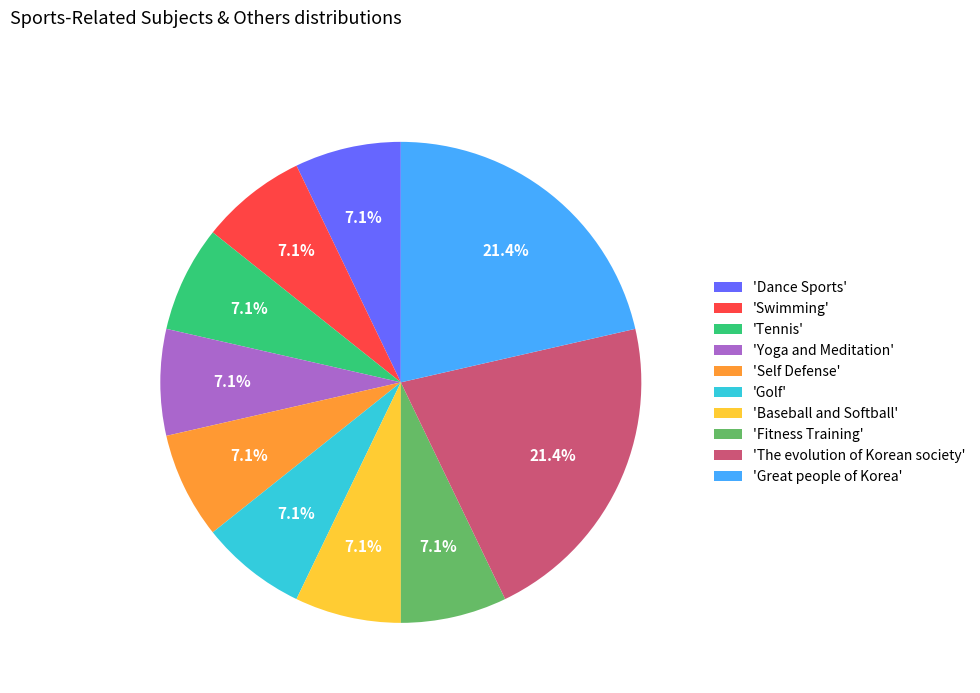

Is the sum of 'Self Defense' and 'Tennis' greater than half?

No